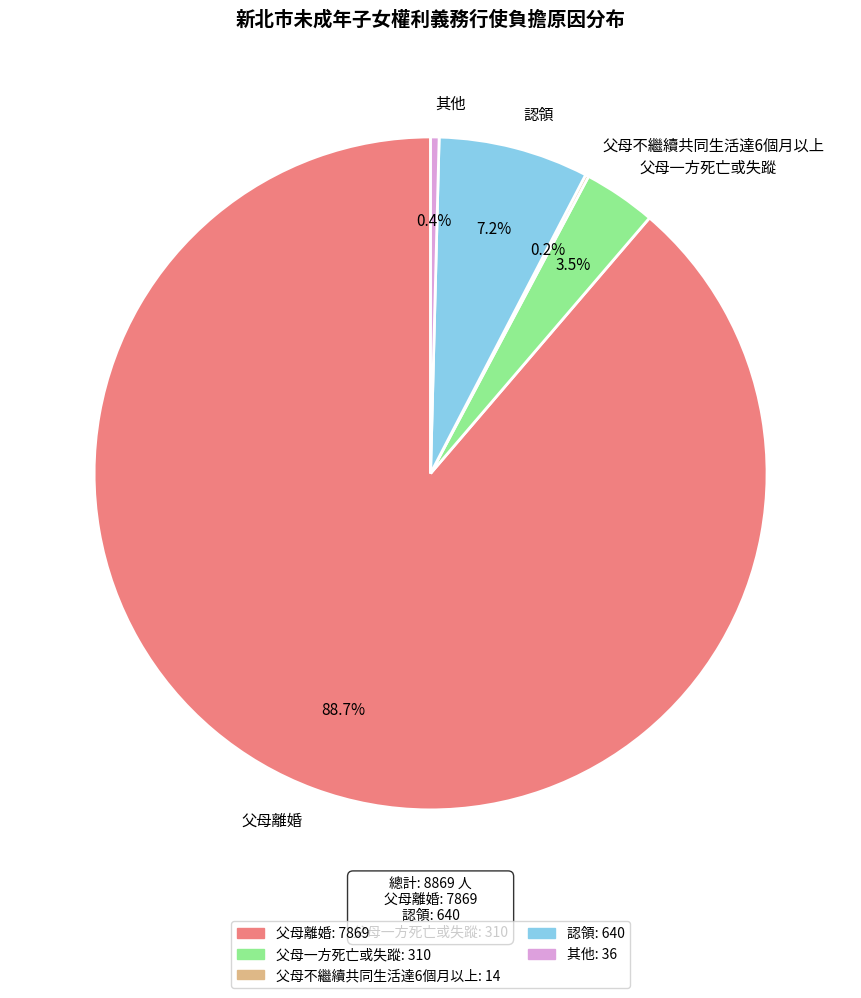

Between 父母一方死亡或失蹤 and 父母離婚, which is larger?

父母離婚